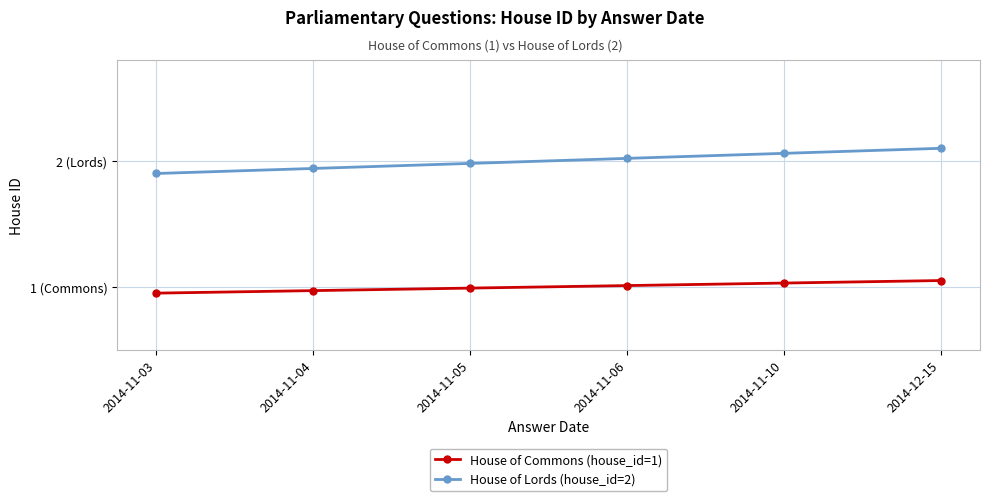

Which series changed the most between 2014-11-03 and 2014-12-15?

House of Lords (house_id=2)